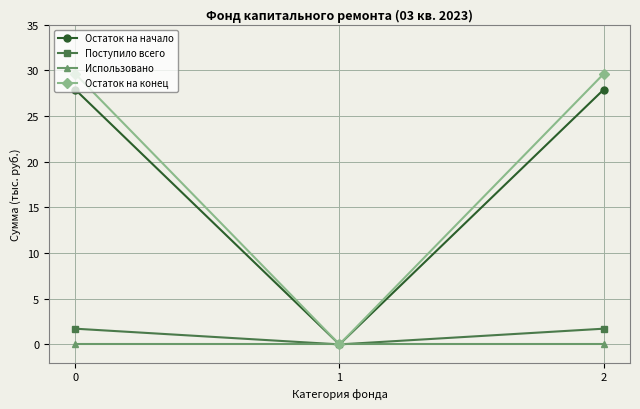

What is the difference between the Остаток на начало values at 0 and 1?

27.9